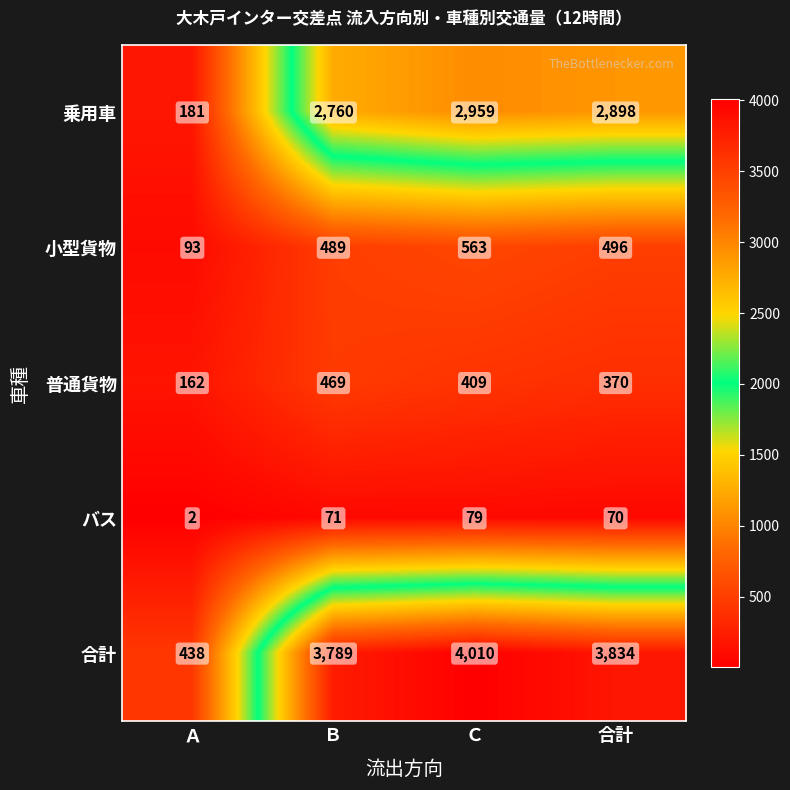

What is the spread (max minus min) of values at Ｃ?

3931